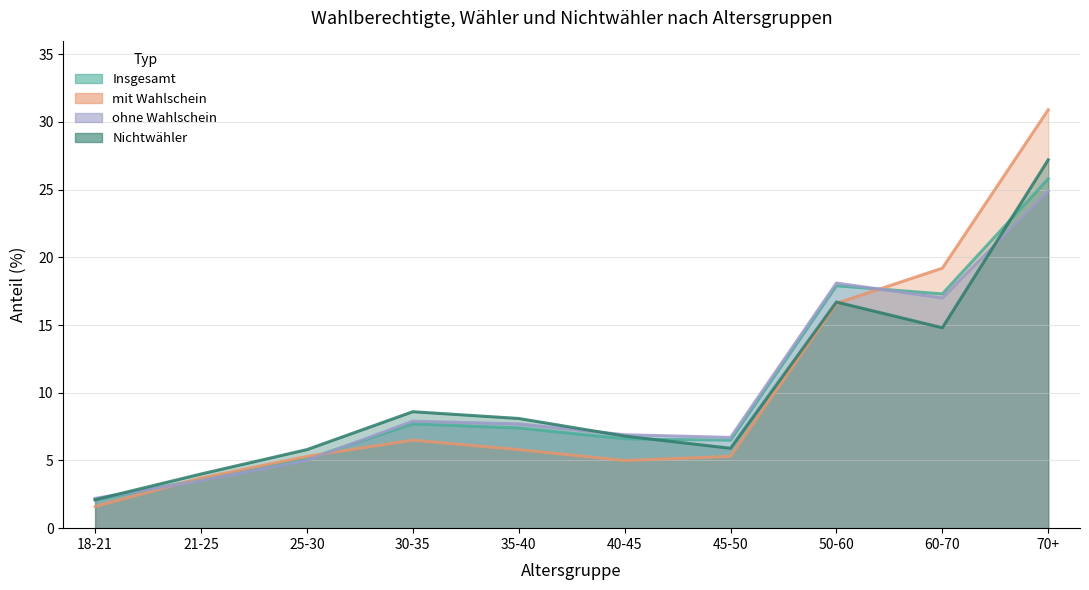

True or false: Insgesamt has a value of 5.4 at 50-60.

False